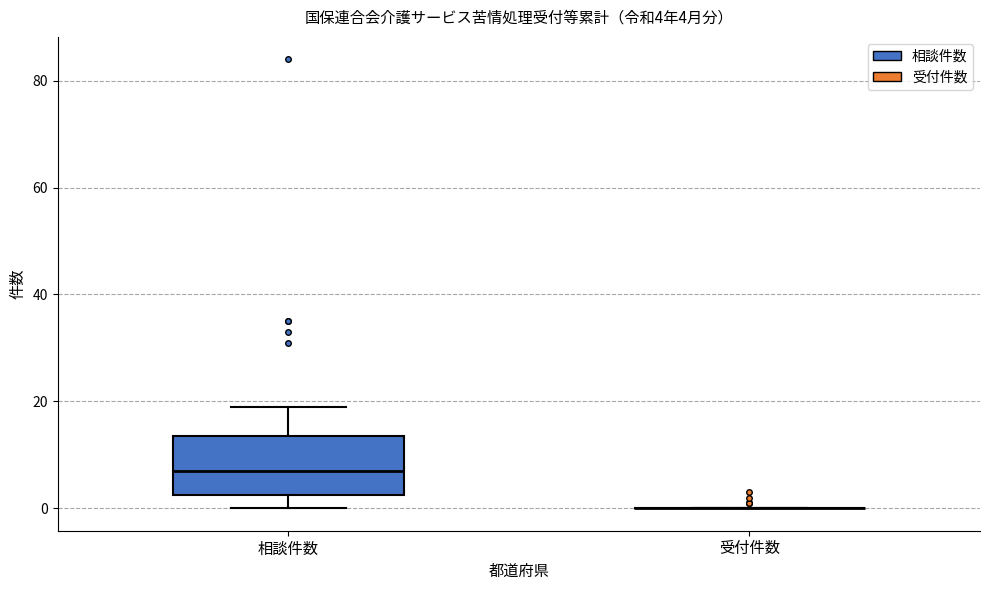

Comparing the boxes themselves (not the whiskers), which one is the tallest?

相談件数